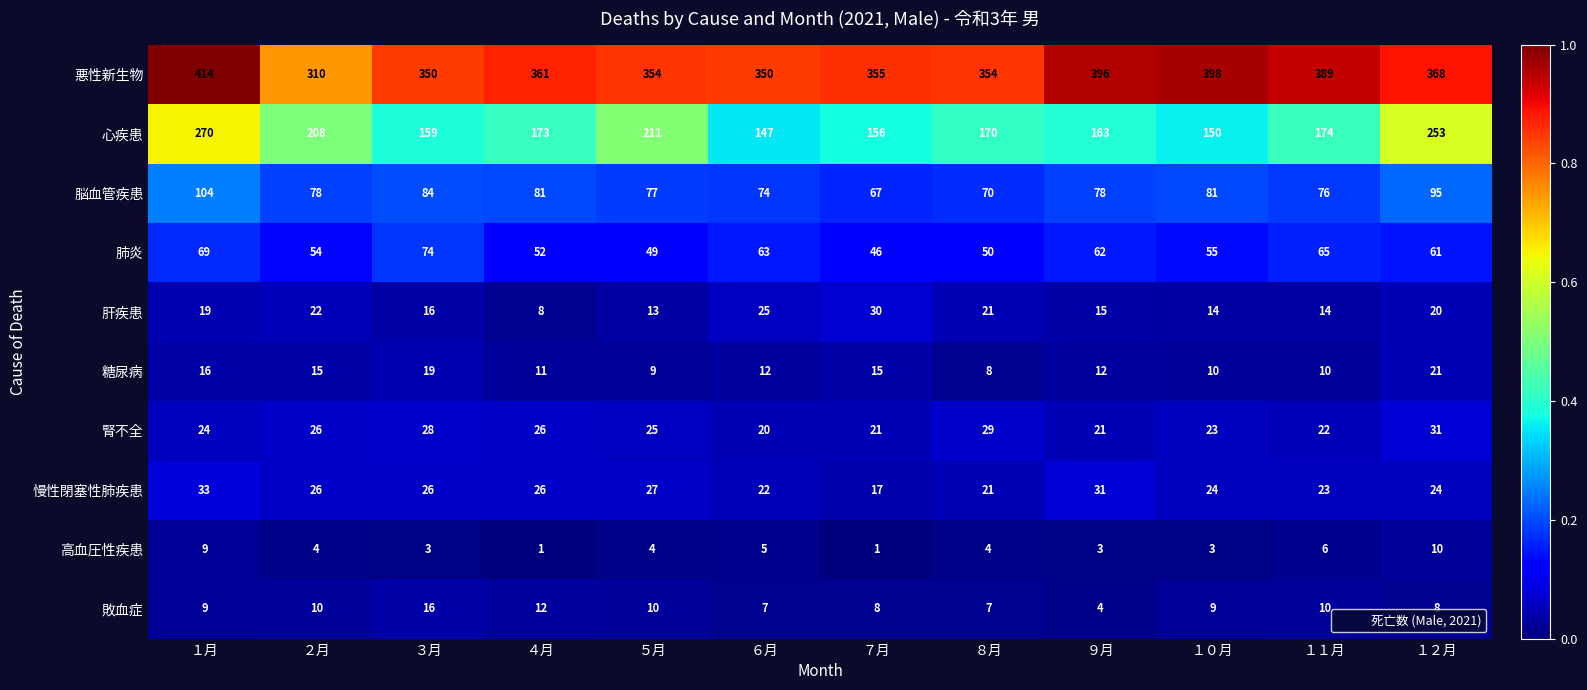

At which category is the sum across all series the highest?

１月